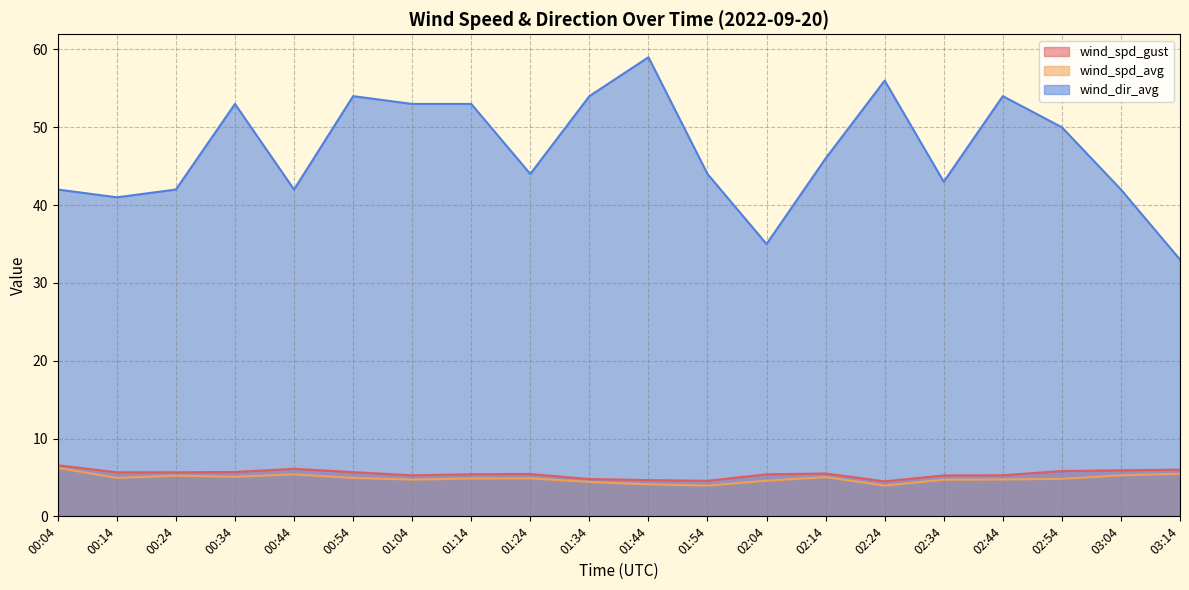

How many data points in wind_dir_avg are less than 46?

10